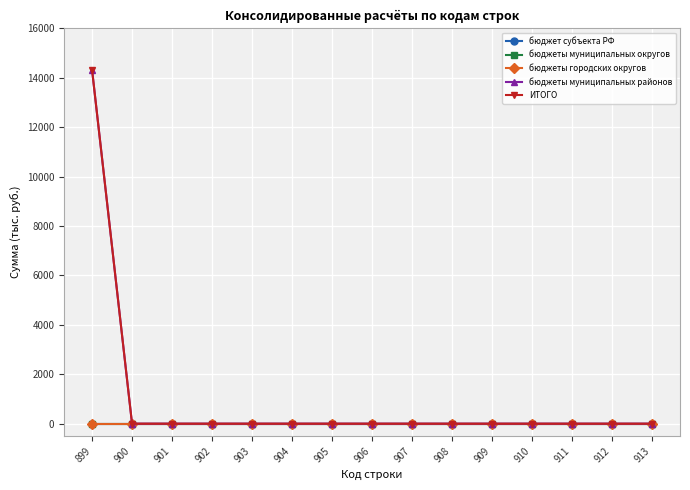

Reading right to left, extract all data points from this chart.

бюджет субъекта РФ: 0.0	0.0	0.0	0.0	0.0	0.0	0.0	0.0	0.0	0.0	0.0	0.0	0.0	0.0	0.0
бюджеты муниципальных округов: 0.0	0.0	0.0	0.0	0.0	0.0	0.0	0.0	0.0	0.0	0.0	0.0	0.0	0.0	0.0
бюджеты городских округов: 0.0	0.0	0.0	0.0	0.0	0.0	0.0	0.0	0.0	0.0	0.0	0.0	0.0	0.0	0.0
бюджеты муниципальных районов: 0.0	0.0	0.0	0.0	0.0	0.0	0.0	0.0	0.0	0.0	0.0	0.0	0.0	0.0	14333.4
ИТОГО: 0.0	0.0	0.0	0.0	0.0	0.0	0.0	0.0	0.0	0.0	0.0	0.0	0.0	0.0	14333.4